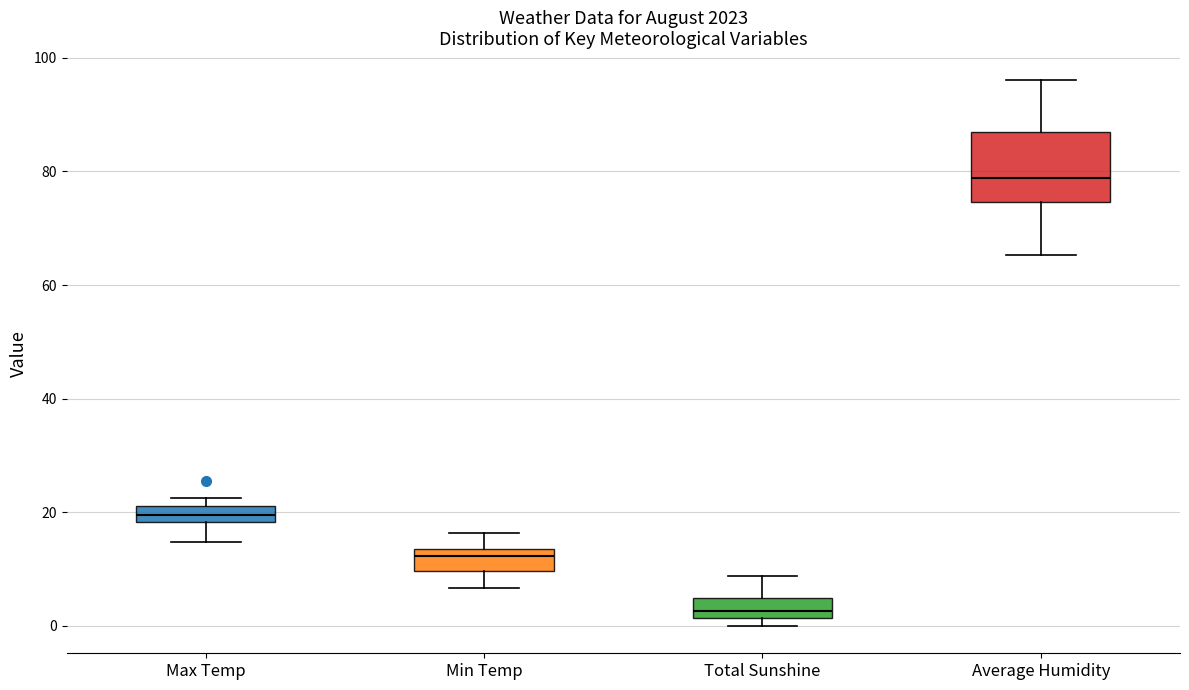

Where does the lower whisker of the box for Average Humidity end on the y-axis? The values are not printed on the chart, so give them approximately, as read against the axis.

66